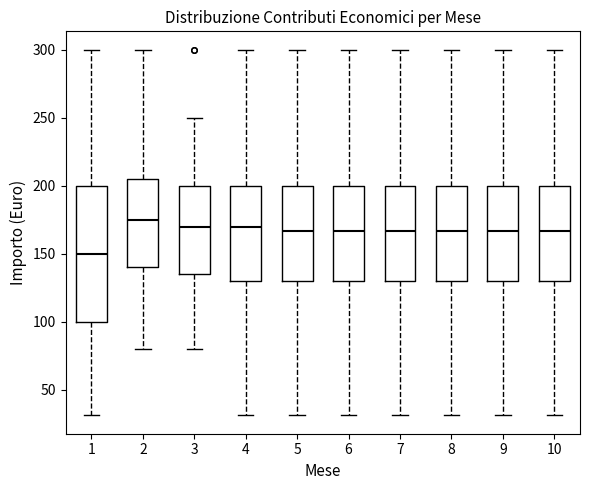

Which box's median line is the lowest?

1